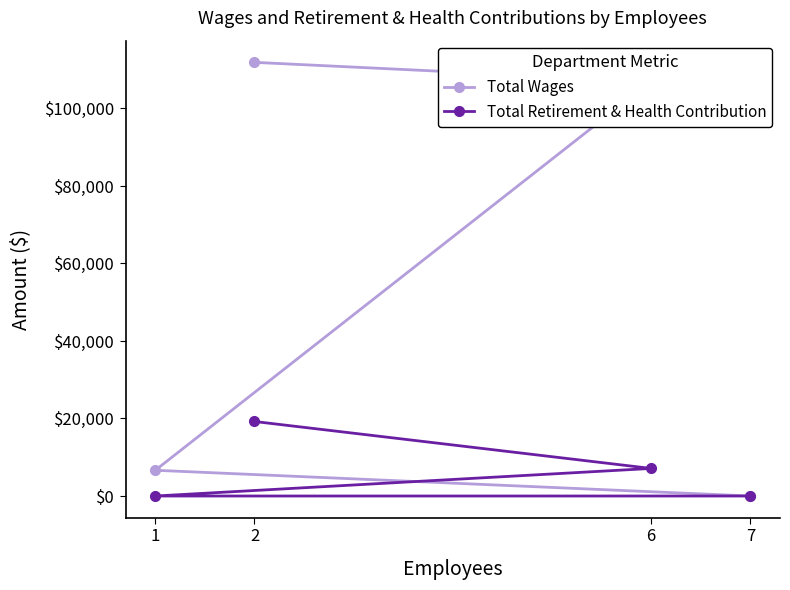

Reading left to right, extract all data points from this chart.

Total Wages: 1=6641.0	2=111886.0	6=106979.0	7=0.0
Total Retirement & Health Contribution: 1=0.0	2=19227.8	6=7114.0	7=0.0